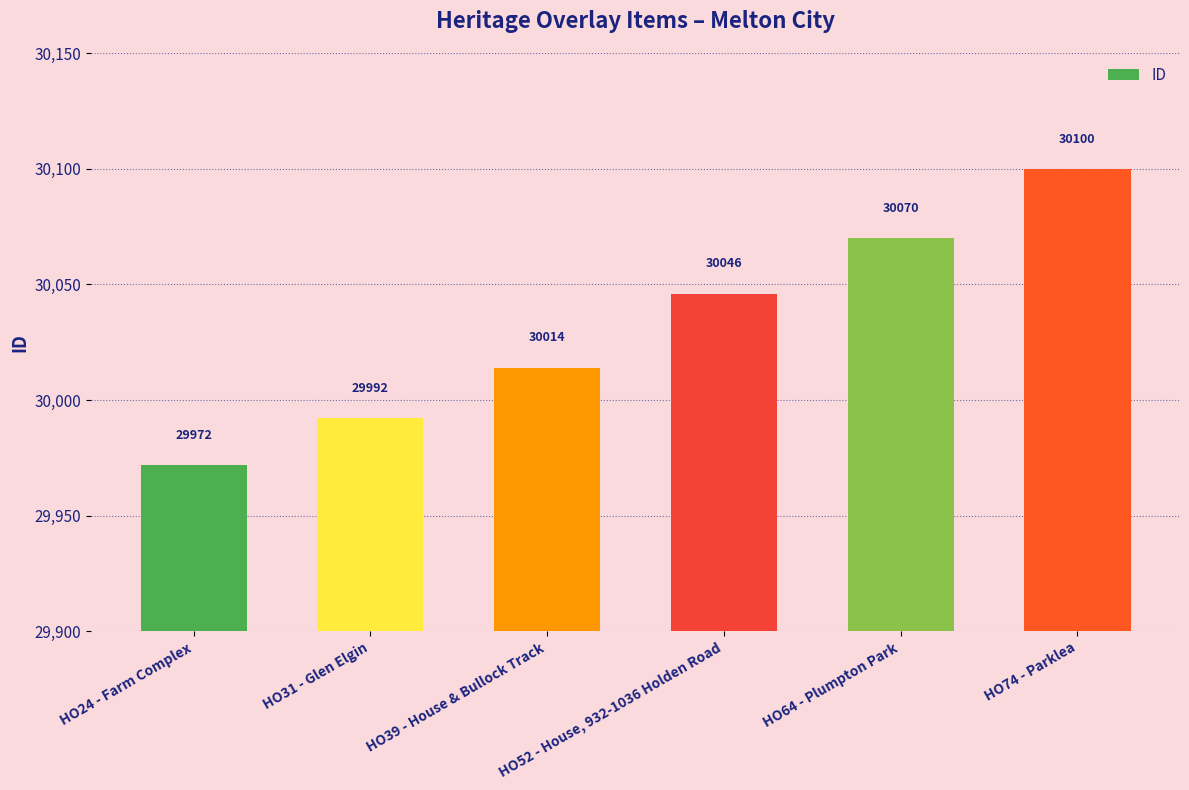

What is the label of the 5th bar from the left?

HO64 - Plumpton Park